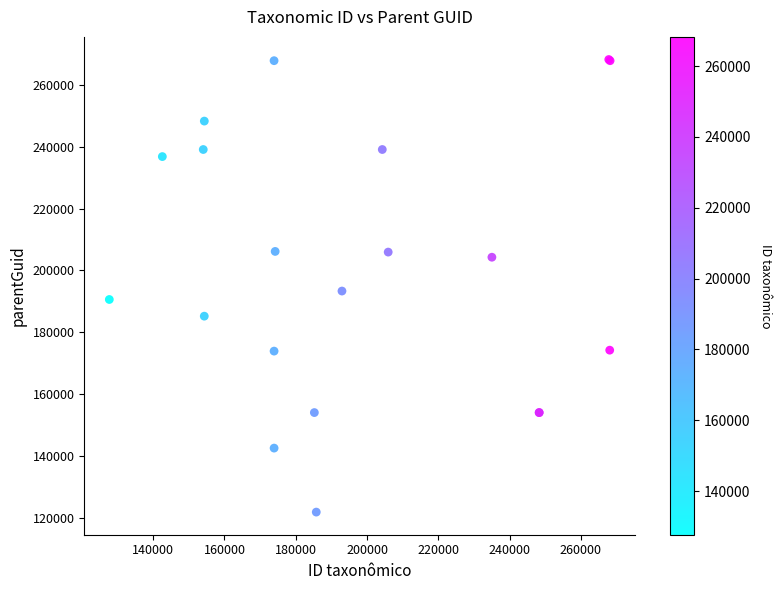

What Y value in the scatter plot is closest to 195048?

193353